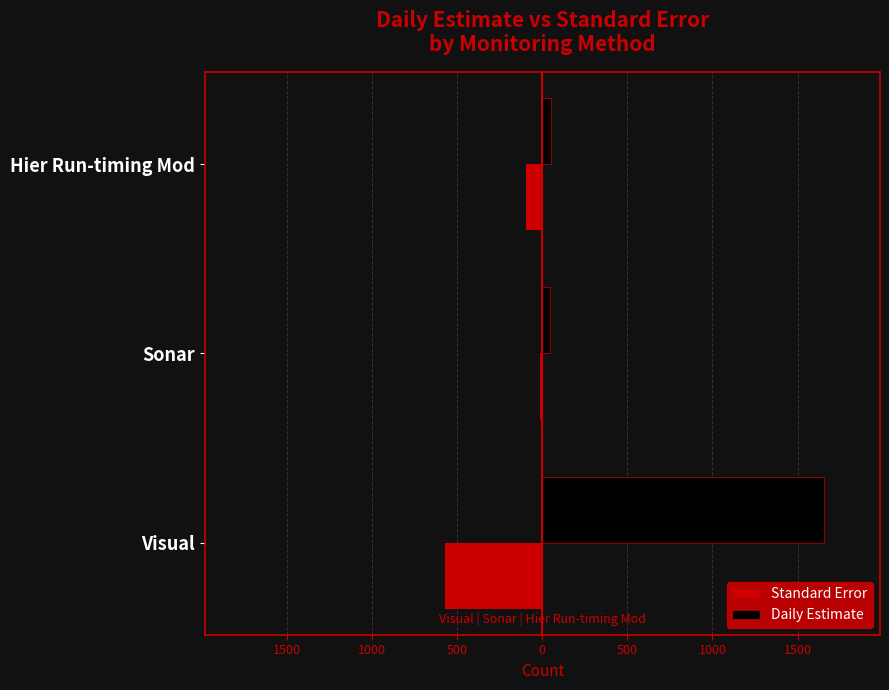

What are all the series names shown in the legend?

Standard Error, Daily Estimate